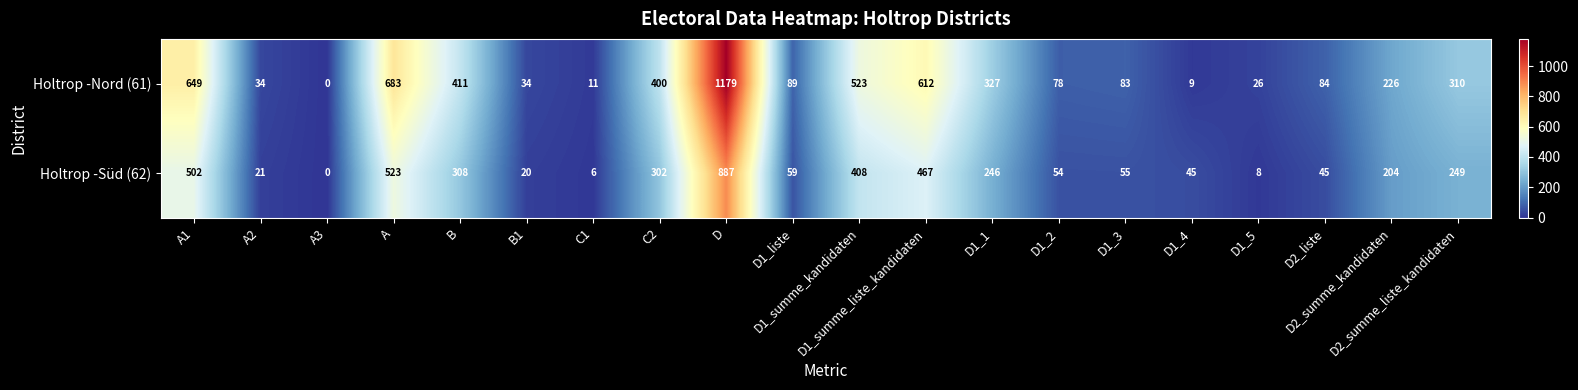

What is the sum of all Holtrop -Nord (61) values?

5768